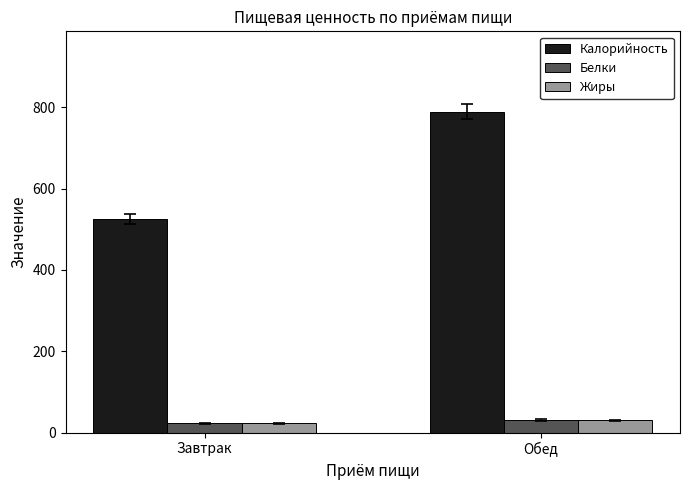

Are the bars horizontal?

No